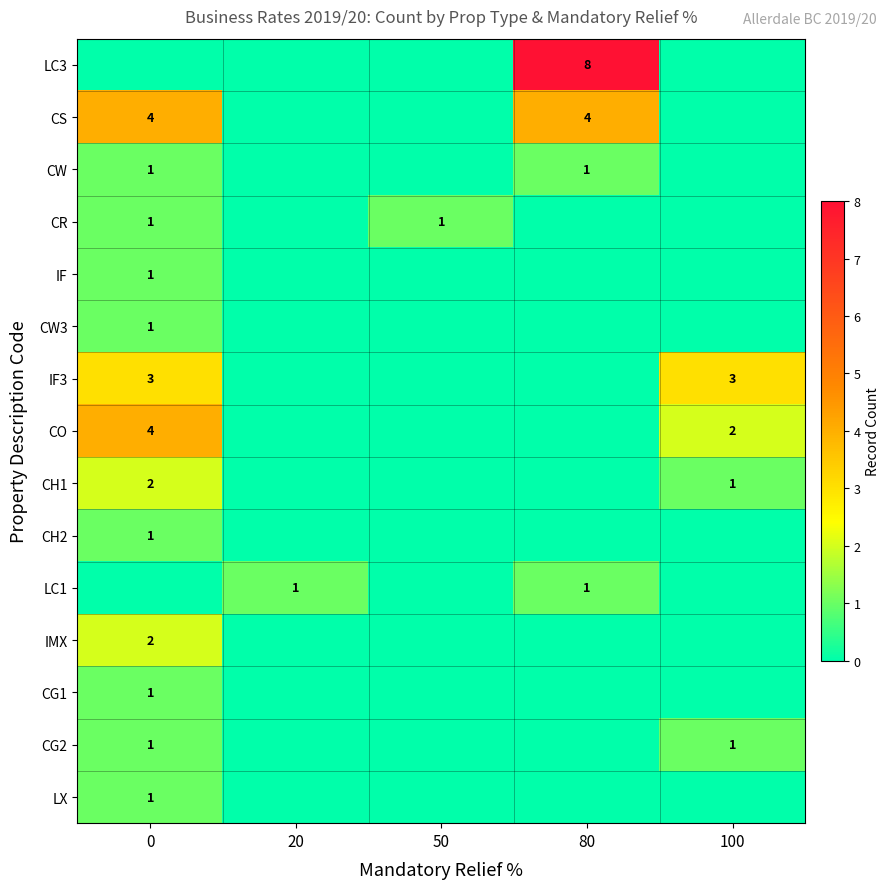

What is the sum of the LC1 values at 20 and 100?

1